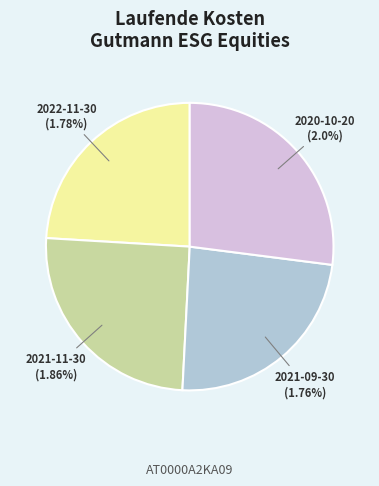

Which category has the biggest portion of the pie?

2020-10-20